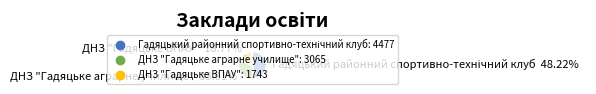

How many segments does this pie chart have?

3